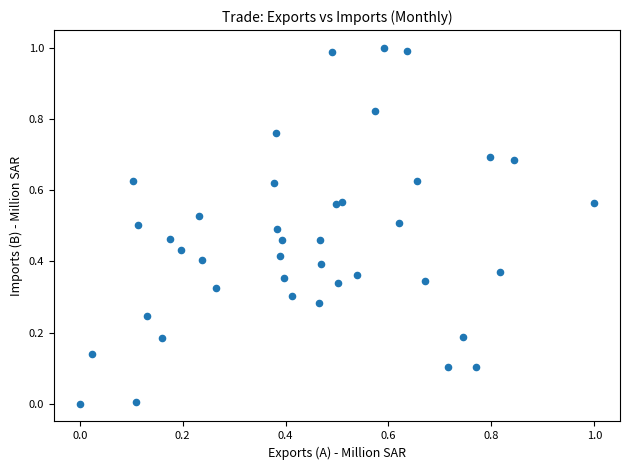

What is the range of X values (max minus min)?

1.0